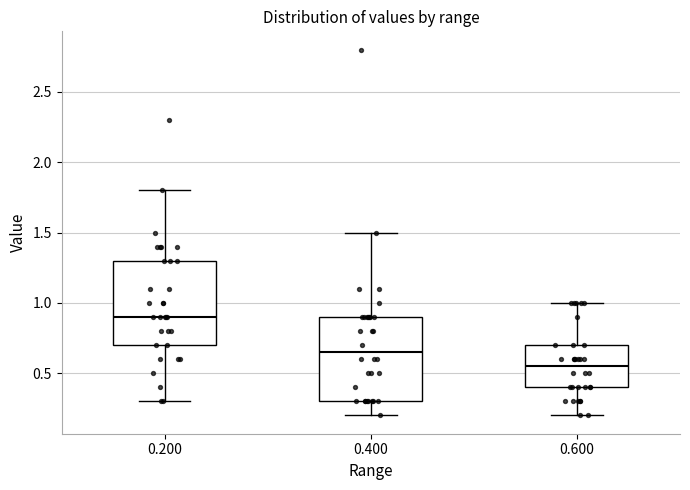

Which box's median line is the lowest?

0.600